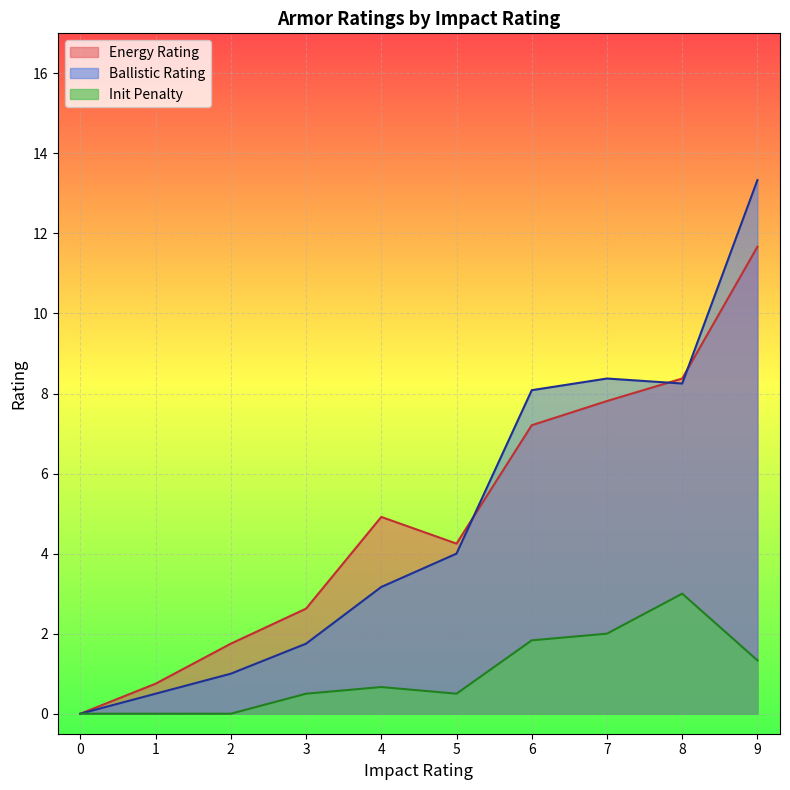

Is it true that Ballistic Rating equals 6.1 at 6?

False